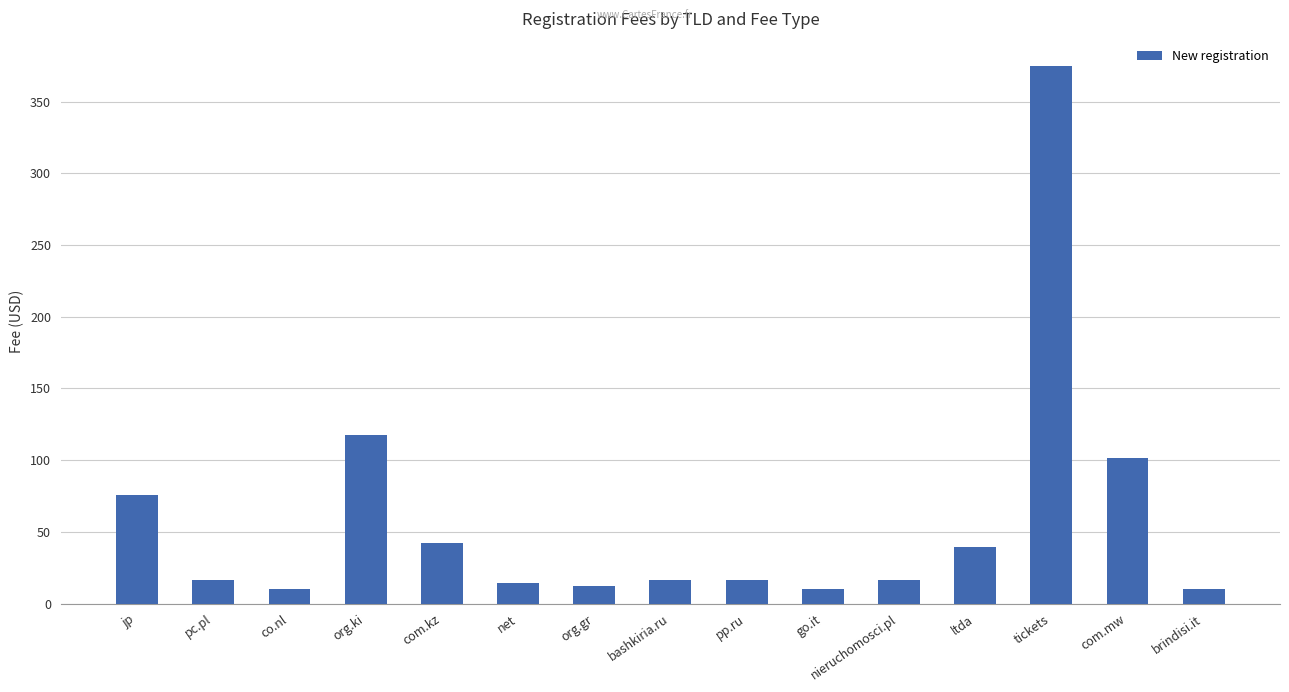

Which has a higher value, org.ki or net?

org.ki